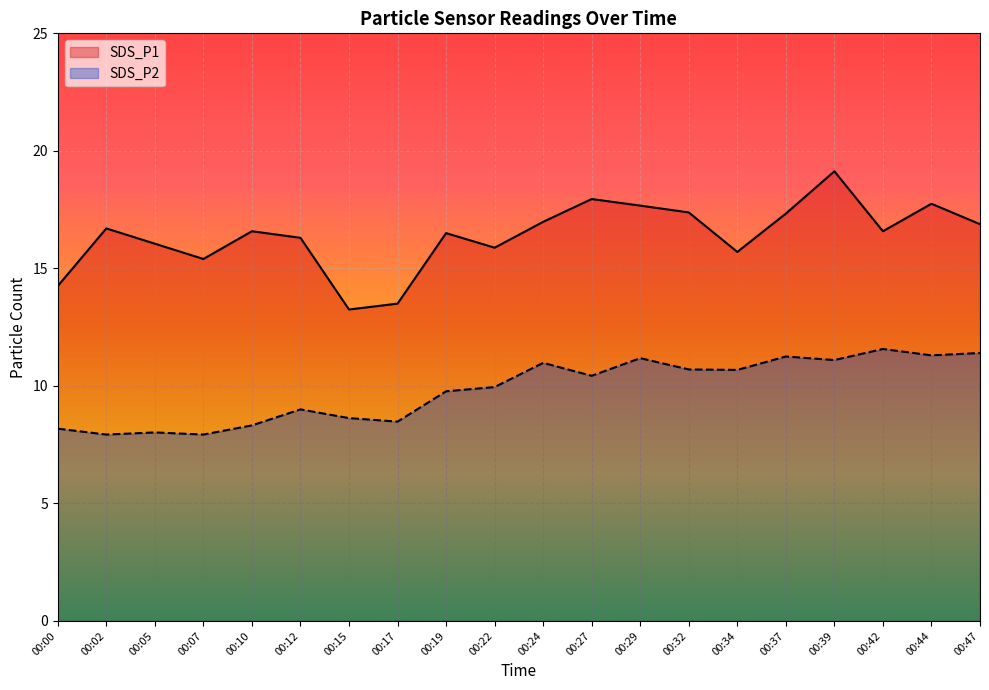

What is the sum of the SDS_P2 values at 00:27 and 00:24?

21.4